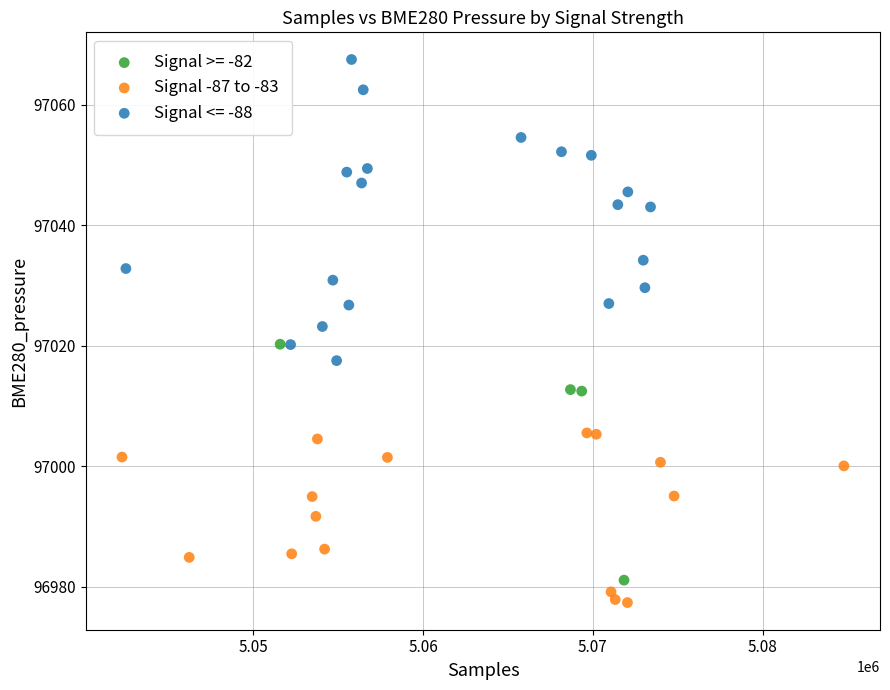

What are all the series names shown in the legend?

Signal >= -82, Signal -87 to -83, Signal <= -88